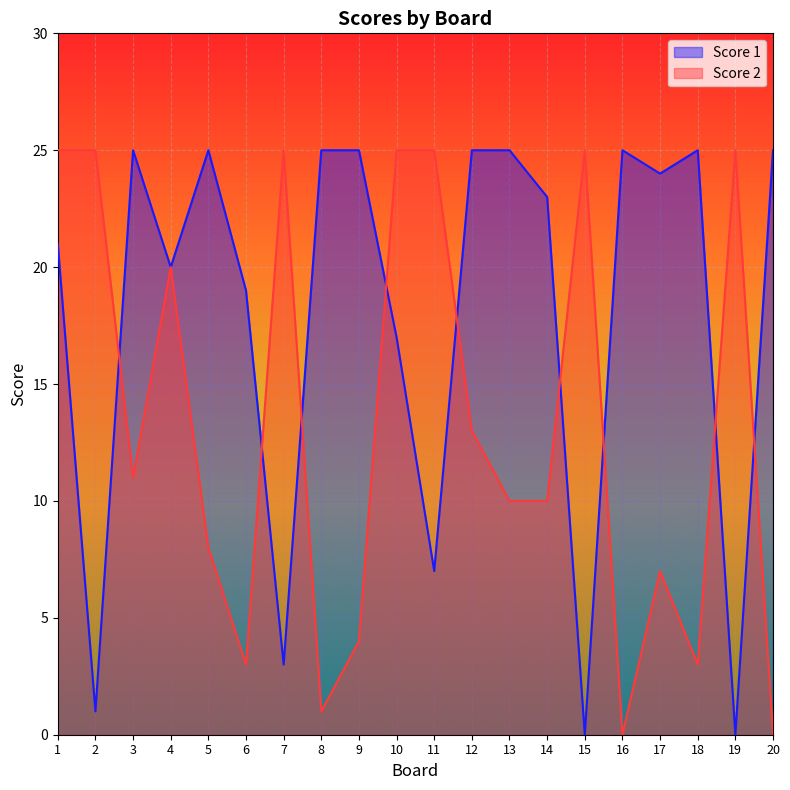

Is it true that Score 2 equals 14 at 1?

False